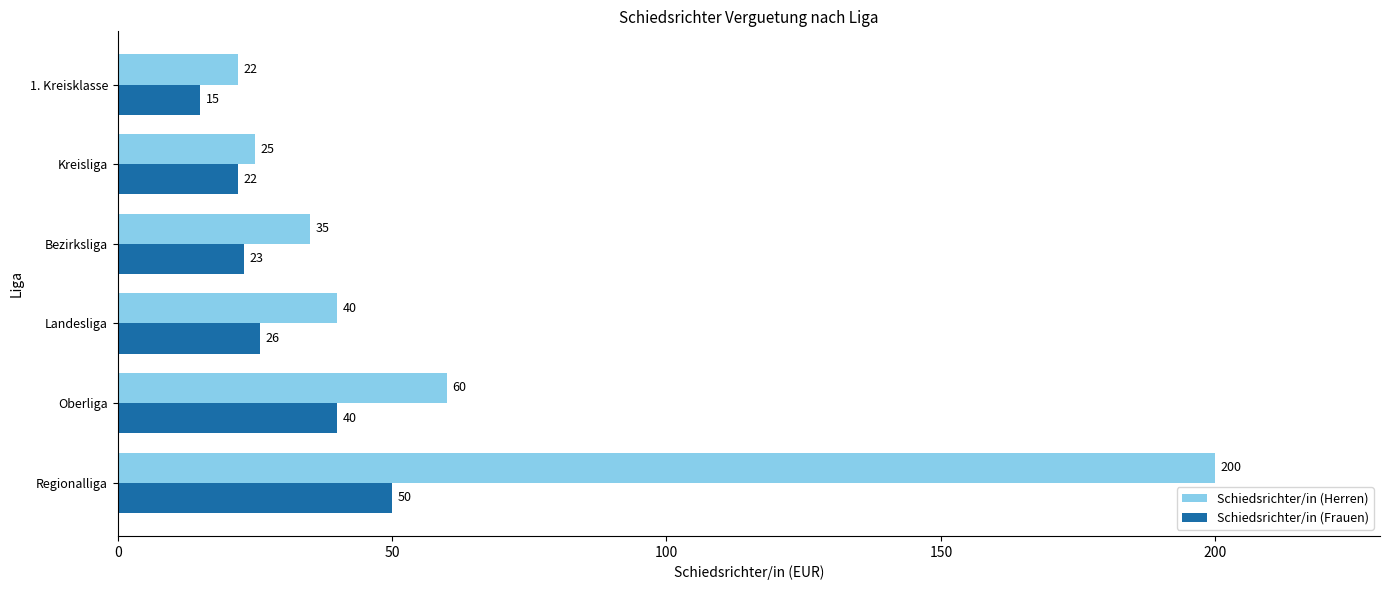

What is the lowest value of the Schiedsrichter/in (Frauen) series?

15